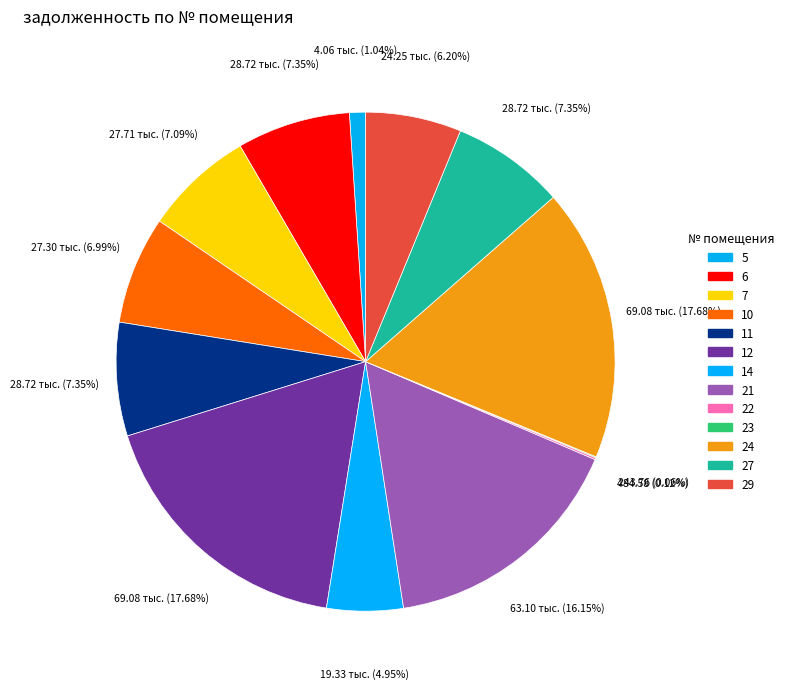

Which category has the biggest portion of the pie?

12